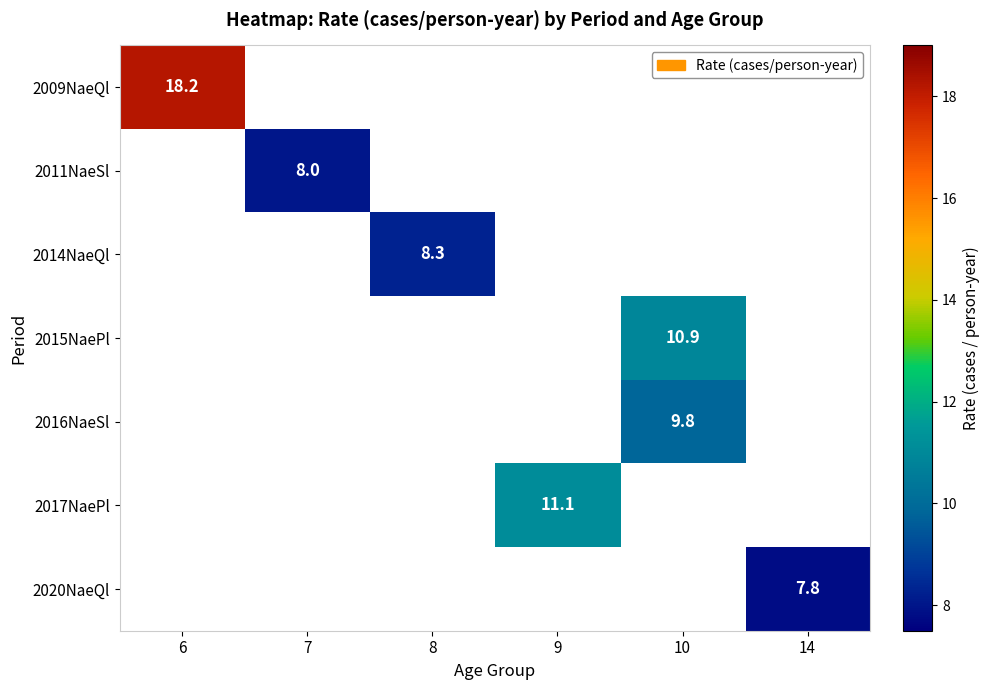

Is it true that 2014NaeQl equals 8.3 at 8?

True